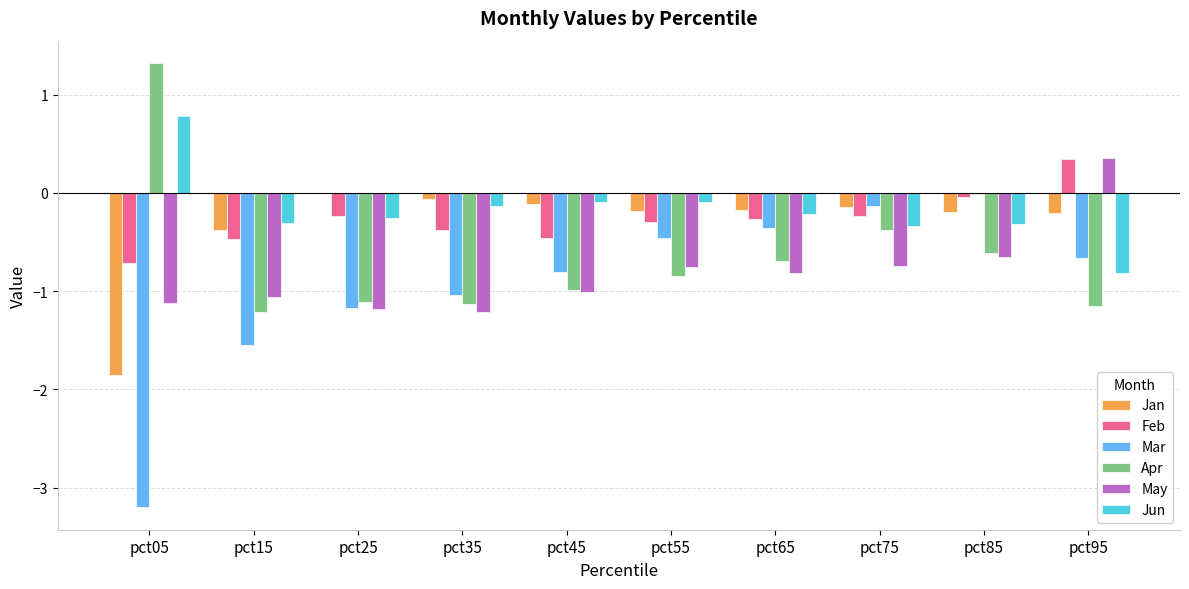

What value does the May series have at pct05?

-1.1